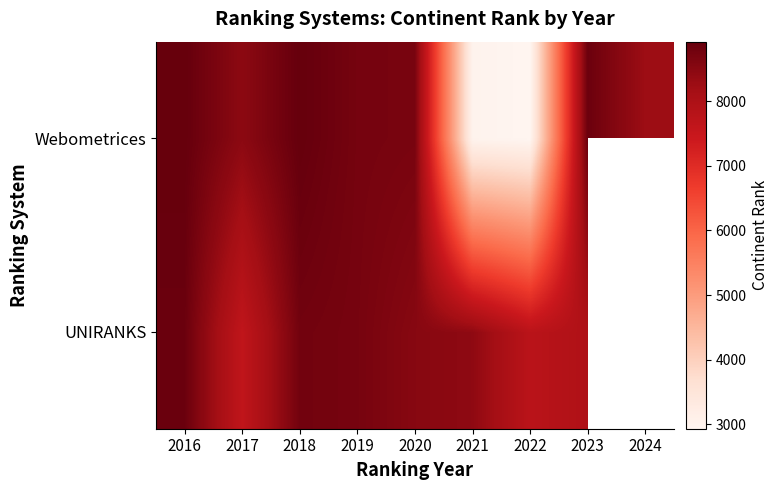

What is the maximum value shown in the chart?

8926.0